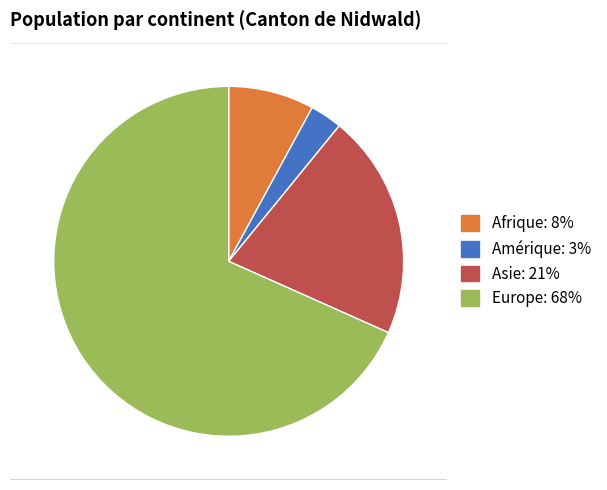

Is there a majority slice in this chart?

Yes